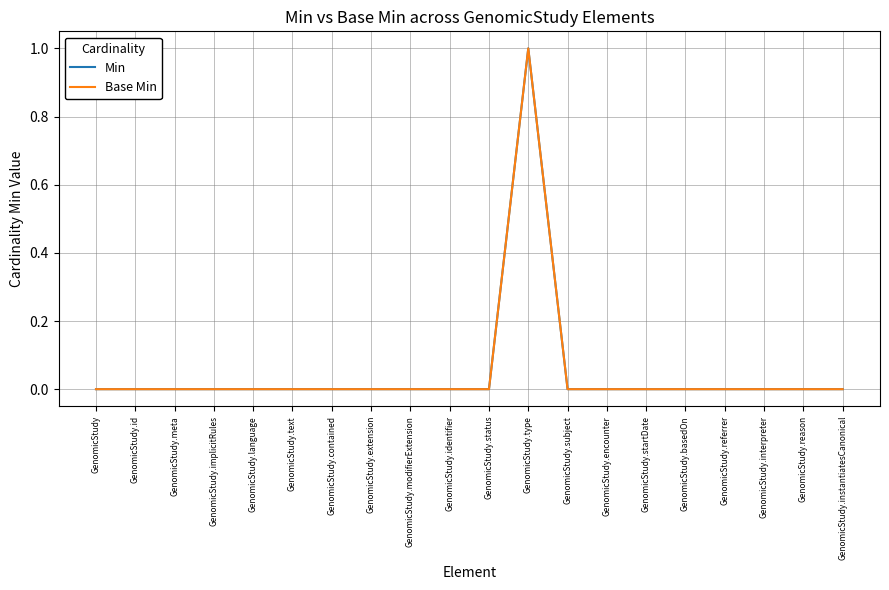

List the series in order of their peak value, highest first.

Min, Base Min